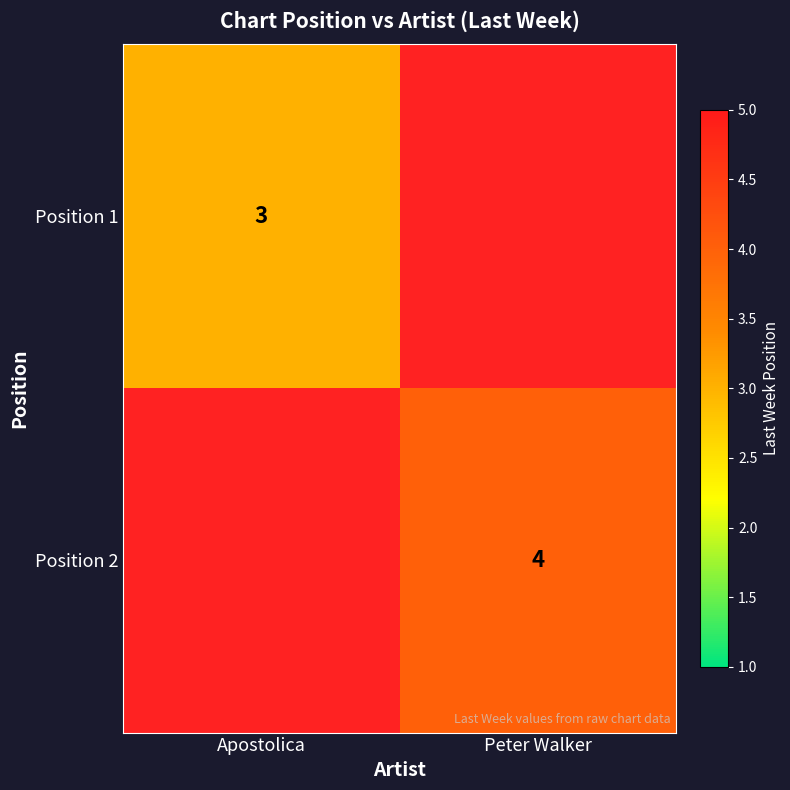

The value of Position 2 at Peter Walker is 4. True or false?

True